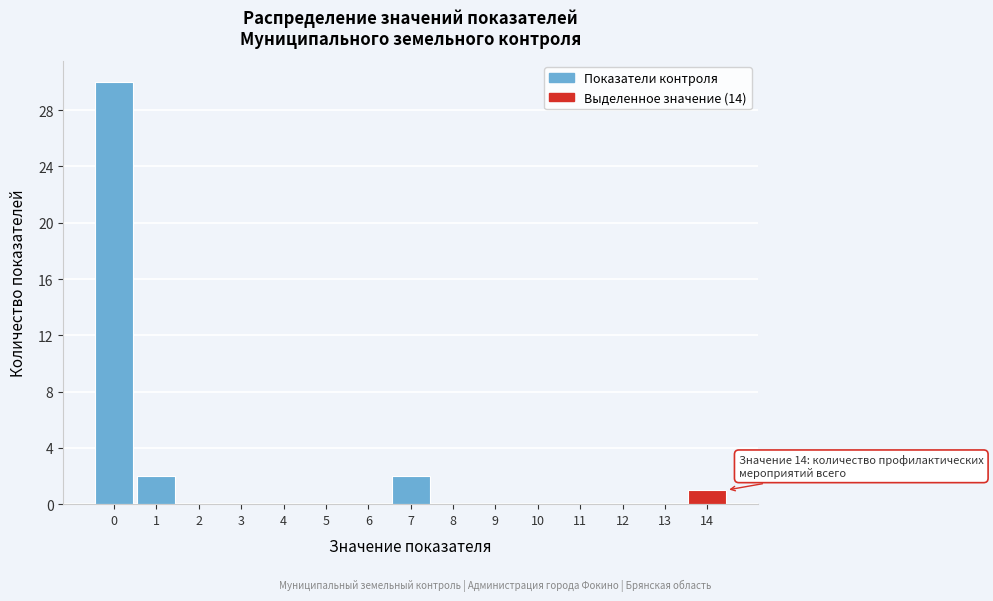

Reading left to right, what are all the values shown in this chart?

0=30	1=2	2=0	3=0	4=0	5=0	6=0	7=2	8=0	9=0	10=0	11=0	12=0	13=0	14=1